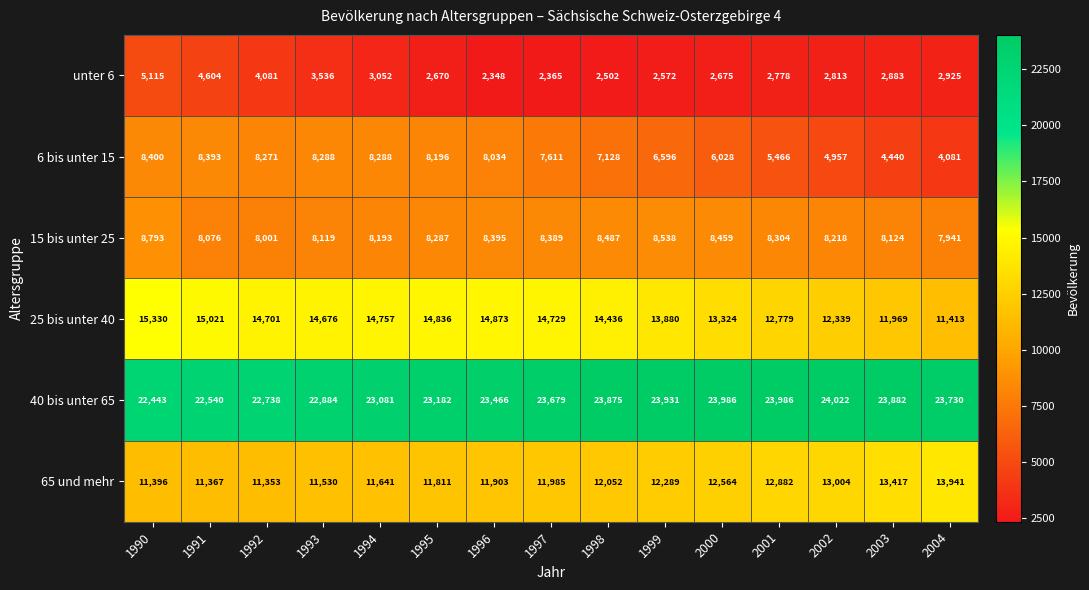

True or false: 25 bis unter 40 has a value of 8143 at 1996.

False